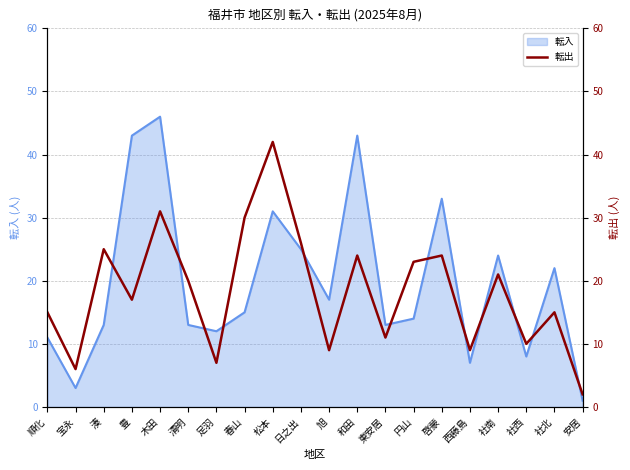

What is the label of the 7th point from the left?

足羽